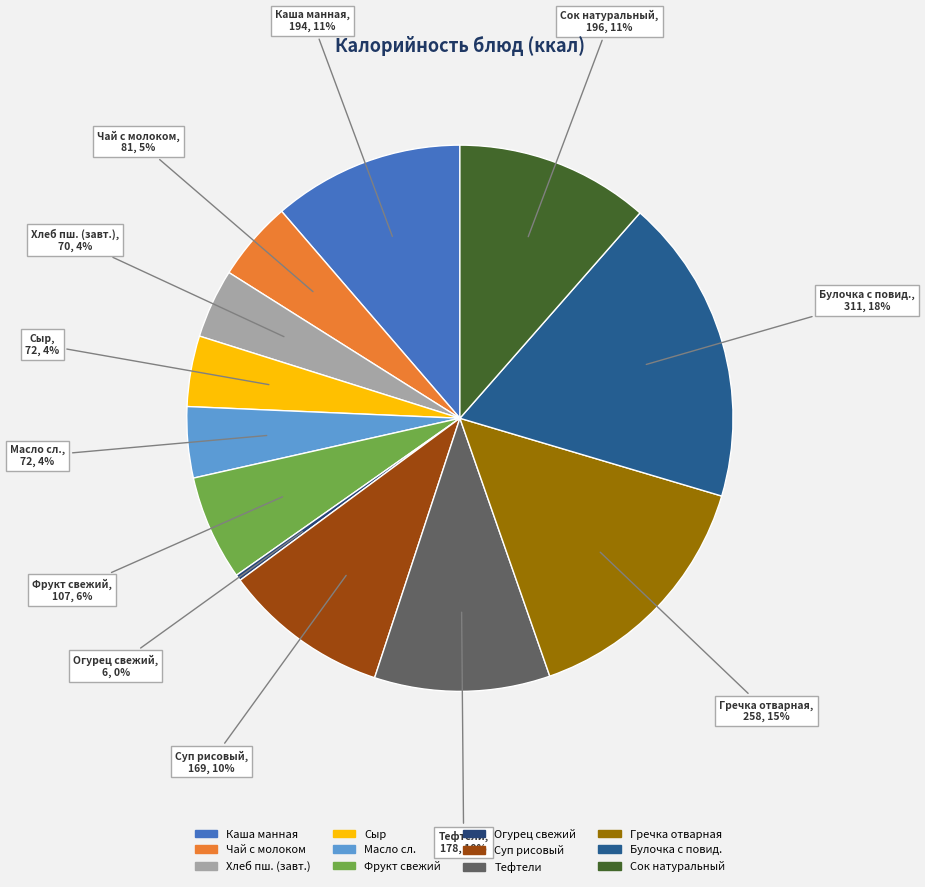

To the nearest percent, what is the difference between the largest and smallest slice percentages?

18%